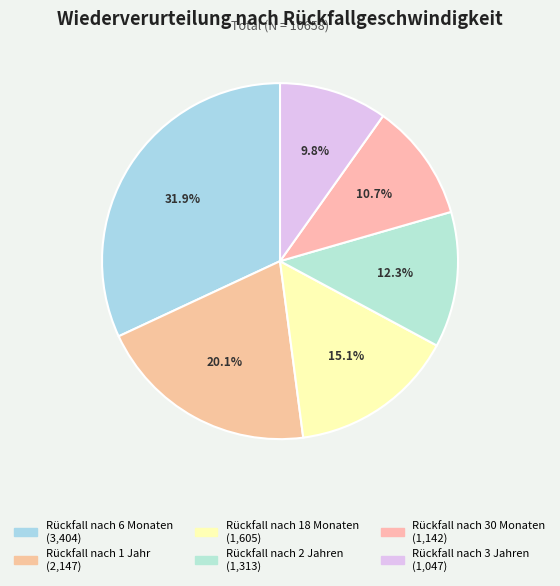

Which slice is the smallest?

Rückfall nach 3 Jahren